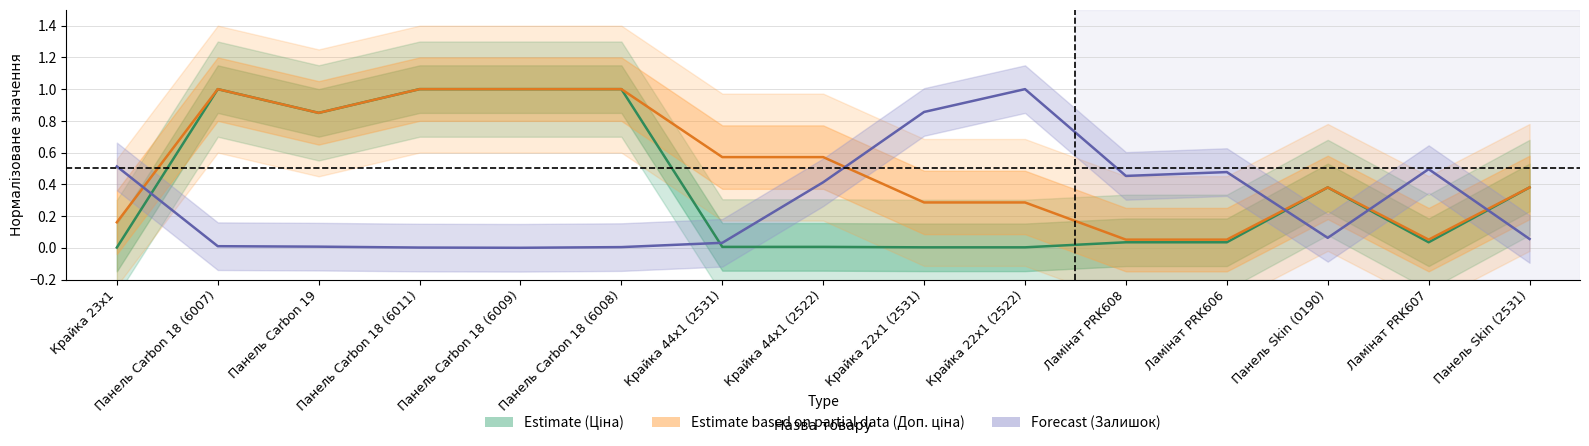

True or false: Доп. ціна (нормалізована) and Ціна (нормалізована) intersect in this chart.

False